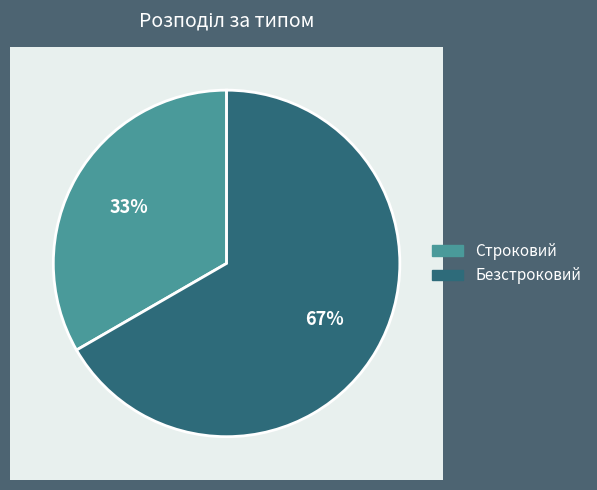

What percentage is the Безстроковий slice, to the nearest percent?

67%